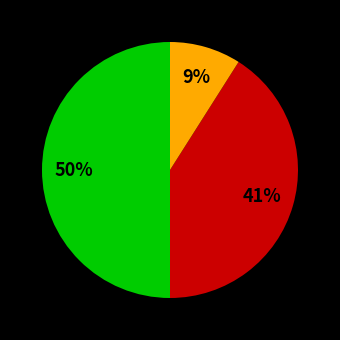

To the nearest percent, what is the average slice percentage?

33%